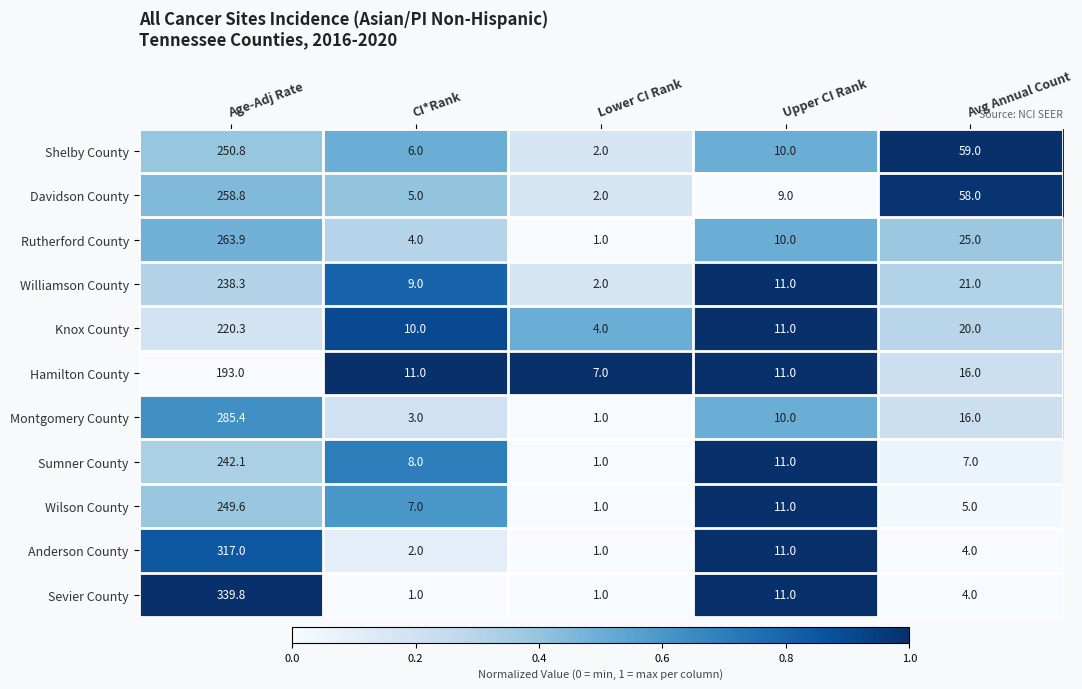

What is the sum of all Hamilton County values?

238.0